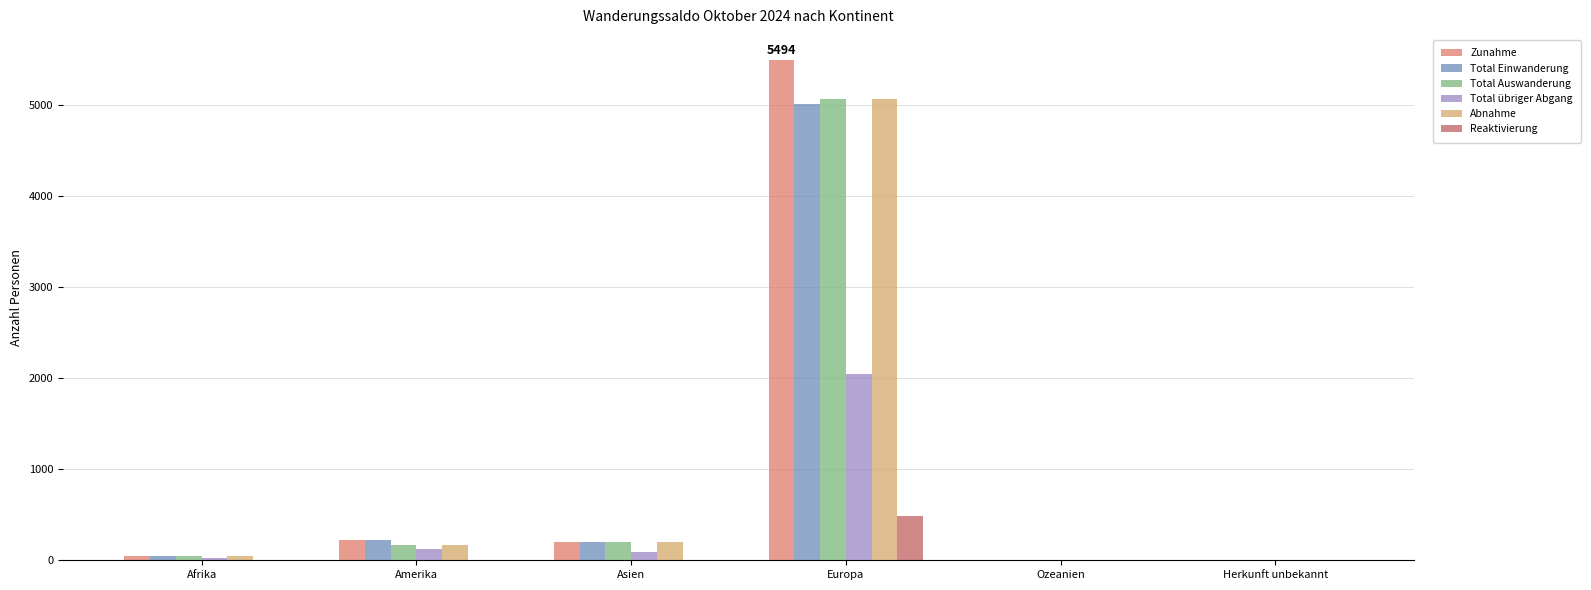

The Total Auswanderung series shows 172 at Amerika. True or false?

True